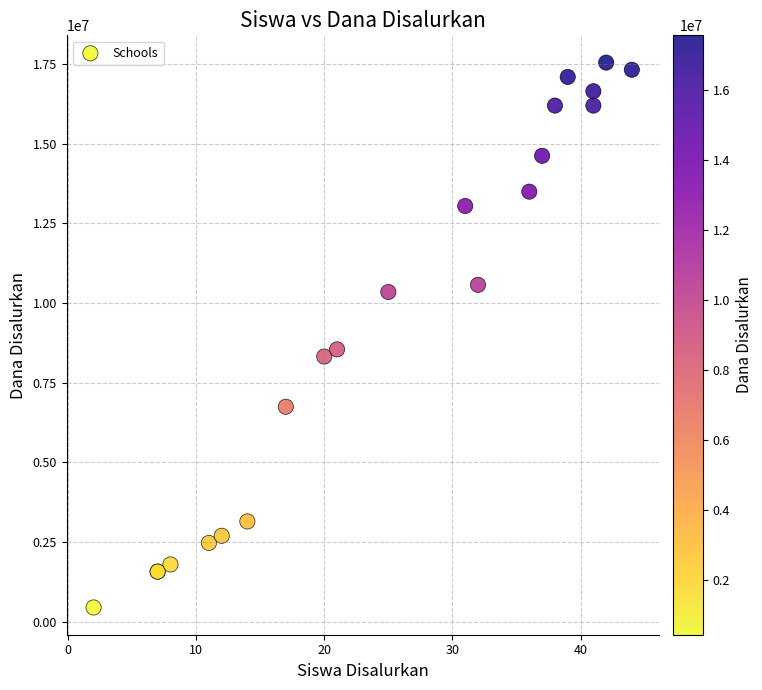

What Y value in the scatter plot is closest to 9000000?

8550000